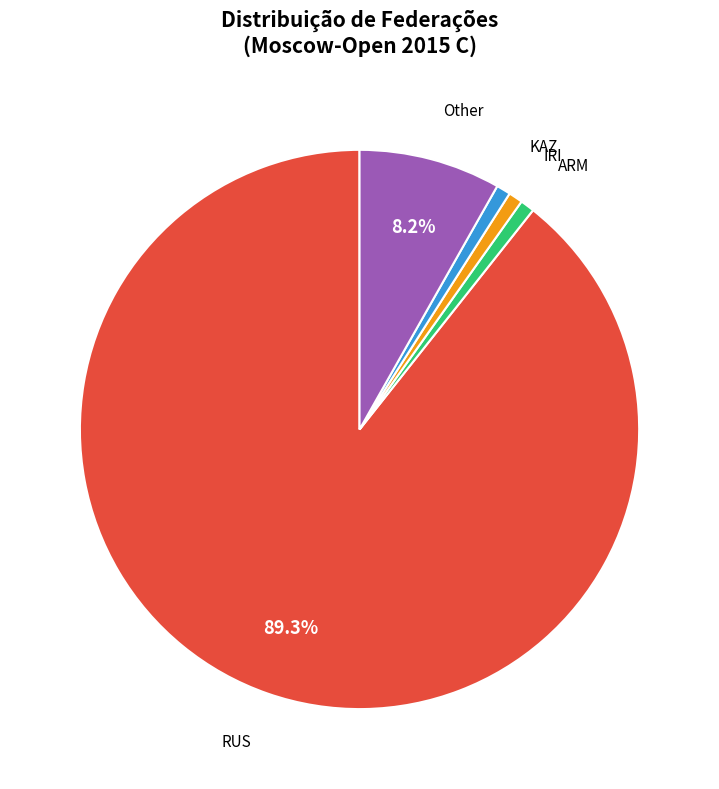

To the nearest percent, what is the difference between the largest and smallest slice percentages?

89%